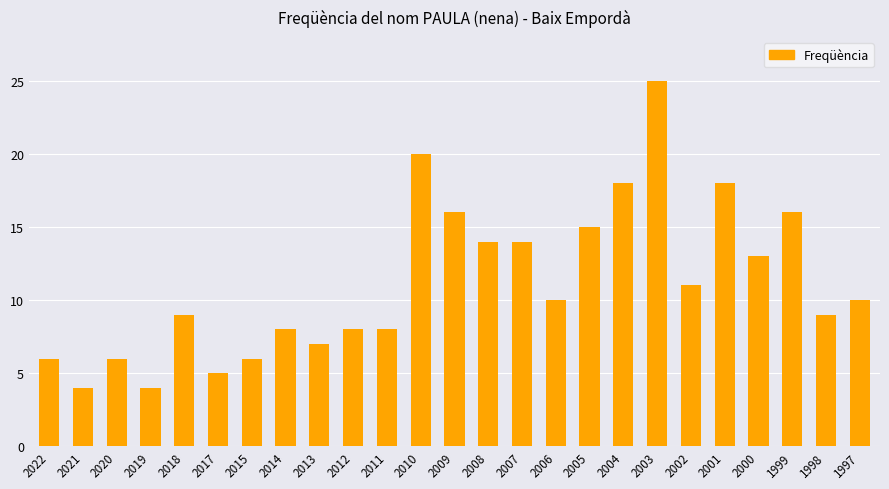

What is the difference between the maximum and second lowest values?

21